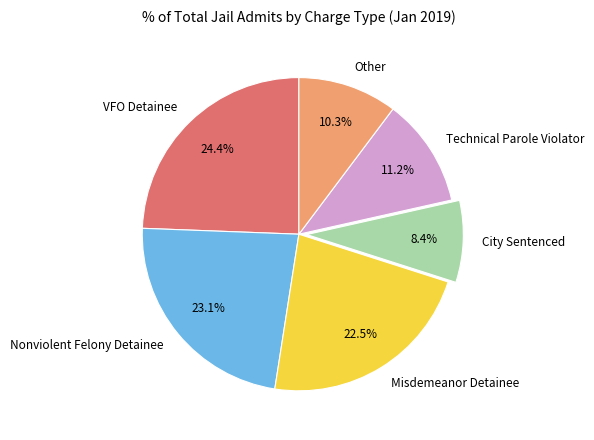

How many segments does this pie chart have?

6